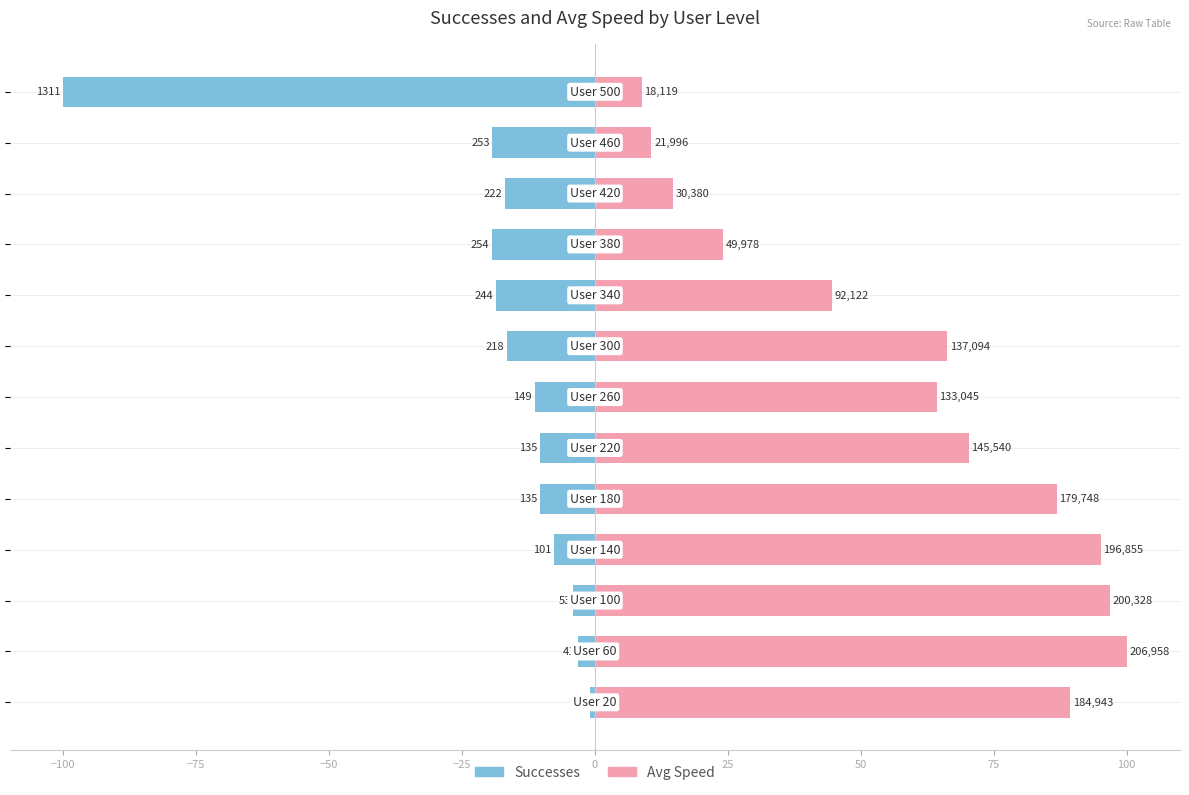

What is the difference between the highest and lowest values at 11?

29.9